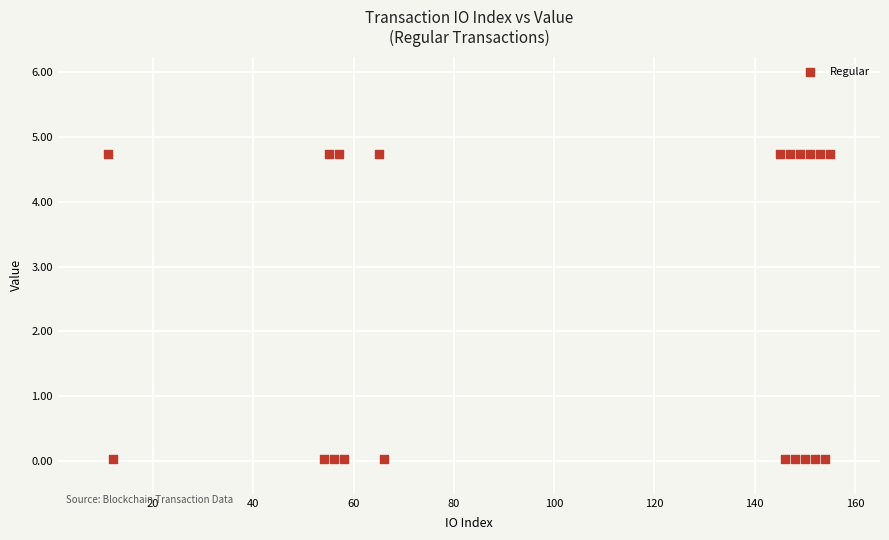

What is the range of Y values (max minus min)?

4.7